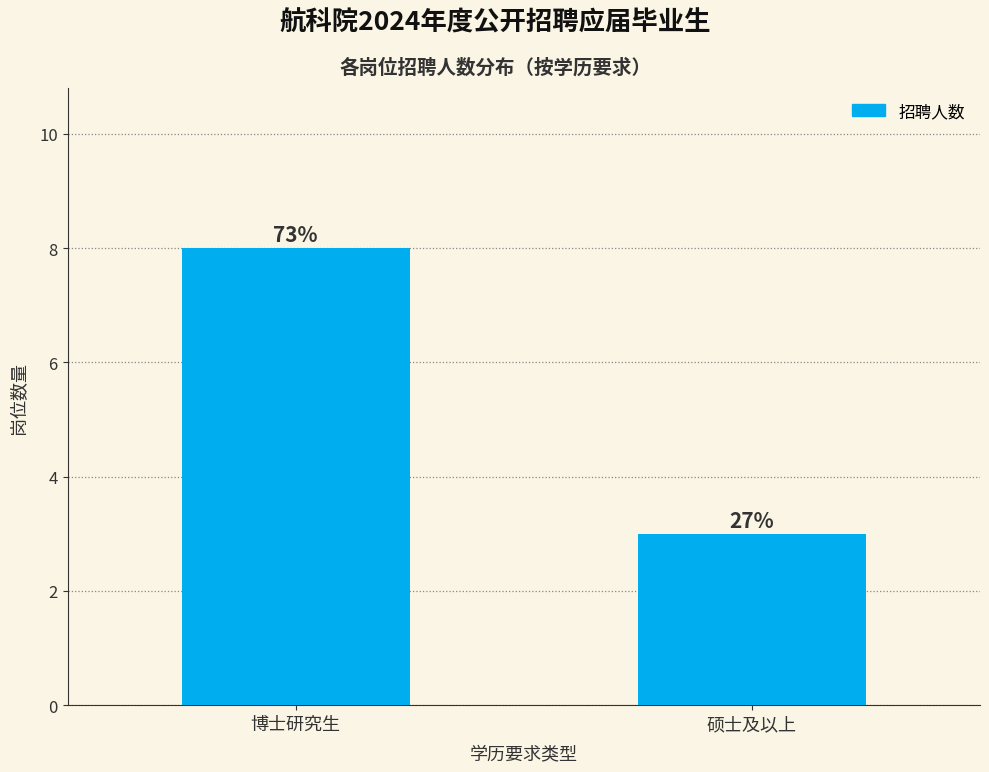

Does the chart contain any negative values?

No